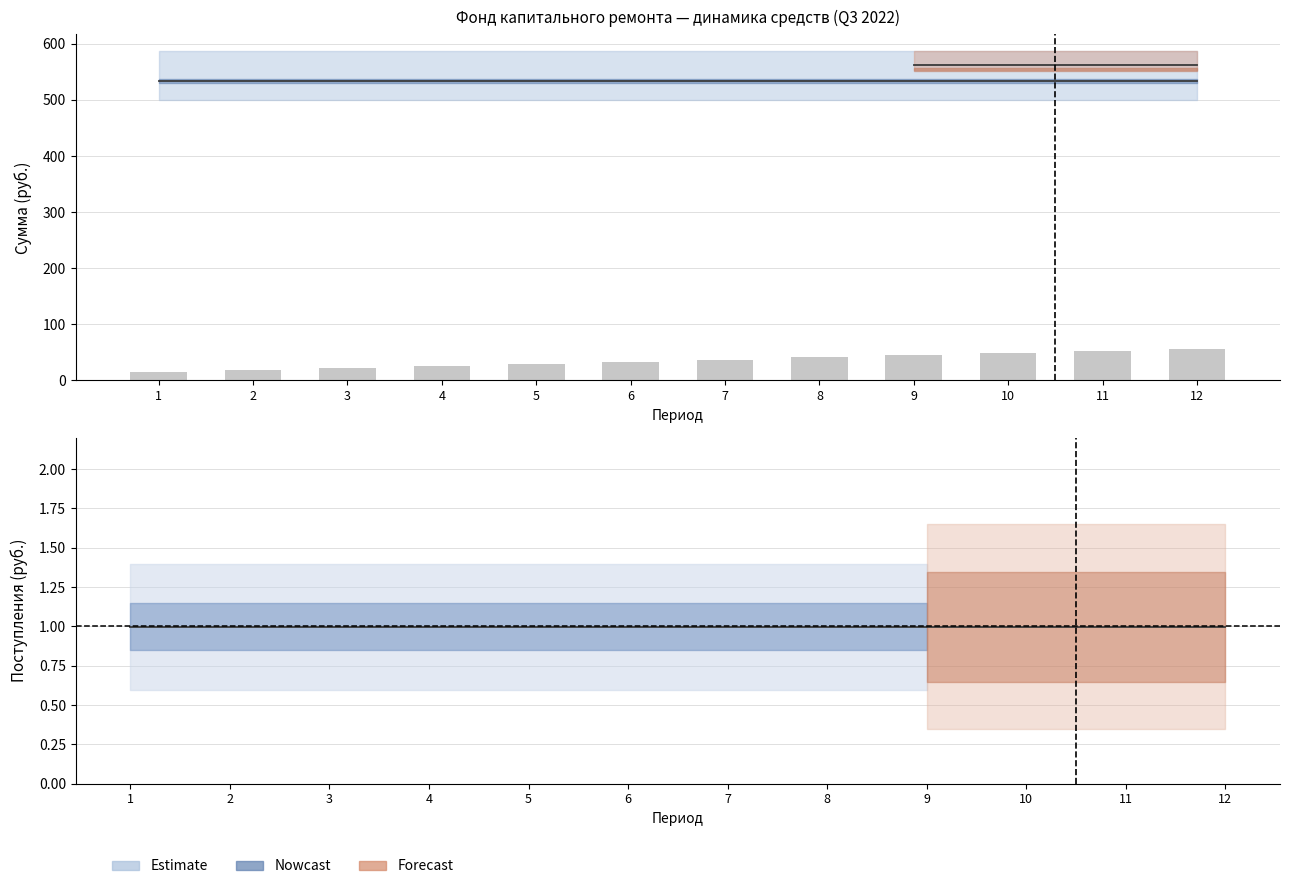

Which category has the lowest value in the пеней series?

1